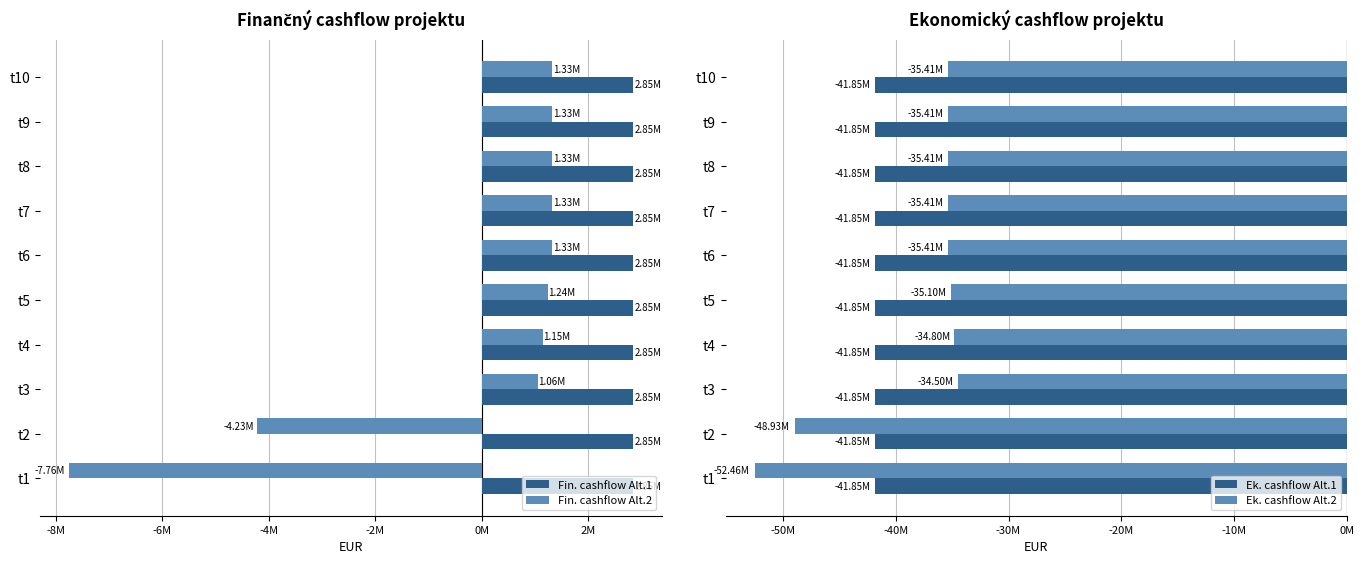

Which series has the largest range (max minus min)?

Ek. cashflow Alt.2